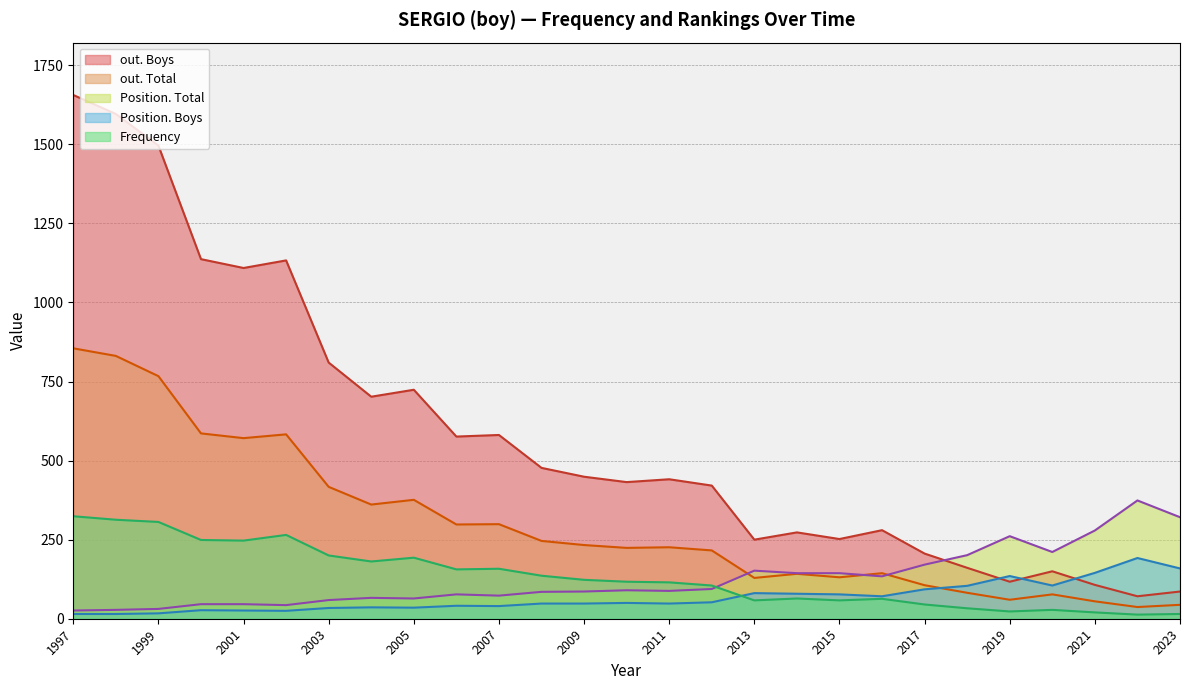

How many distinct data groups are displayed?

5